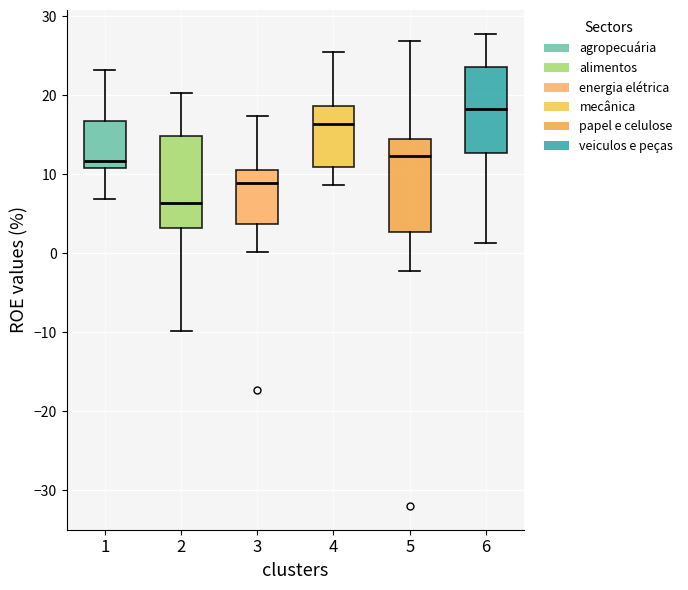

Where does the upper whisker of the box at x = 3 end on the y-axis? The values are not printed on the chart, so give them approximately, as read against the axis.

17